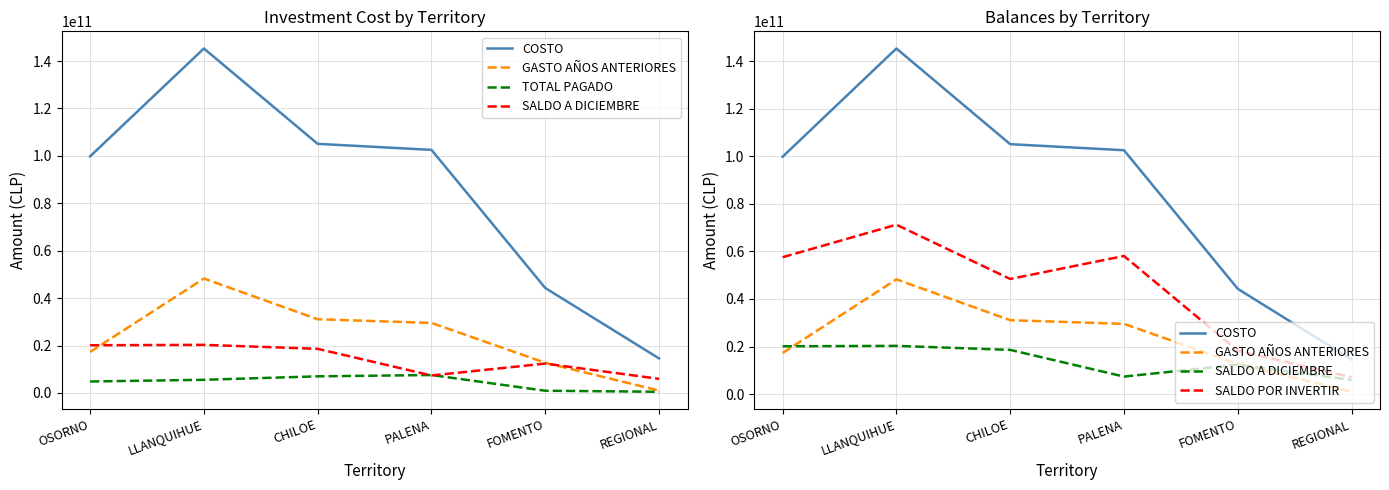

What is the label of the 6th point from the left?

REGIONAL